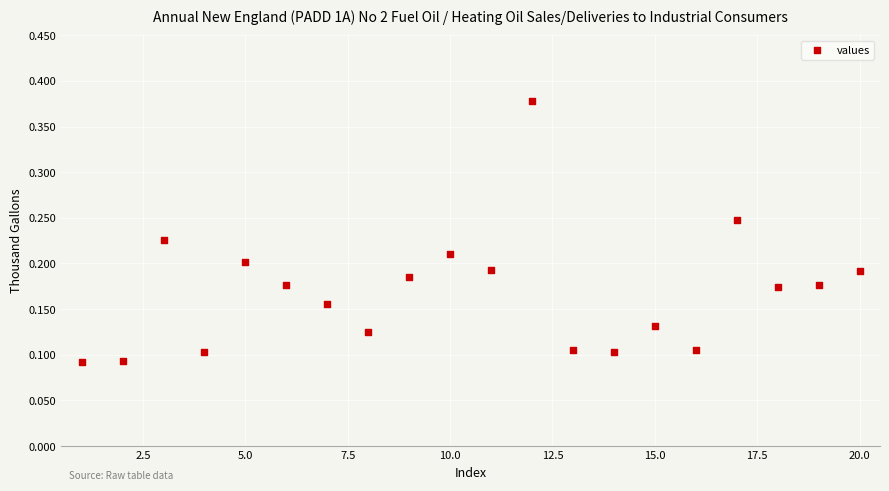

What is the range of X values (max minus min)?

19.0